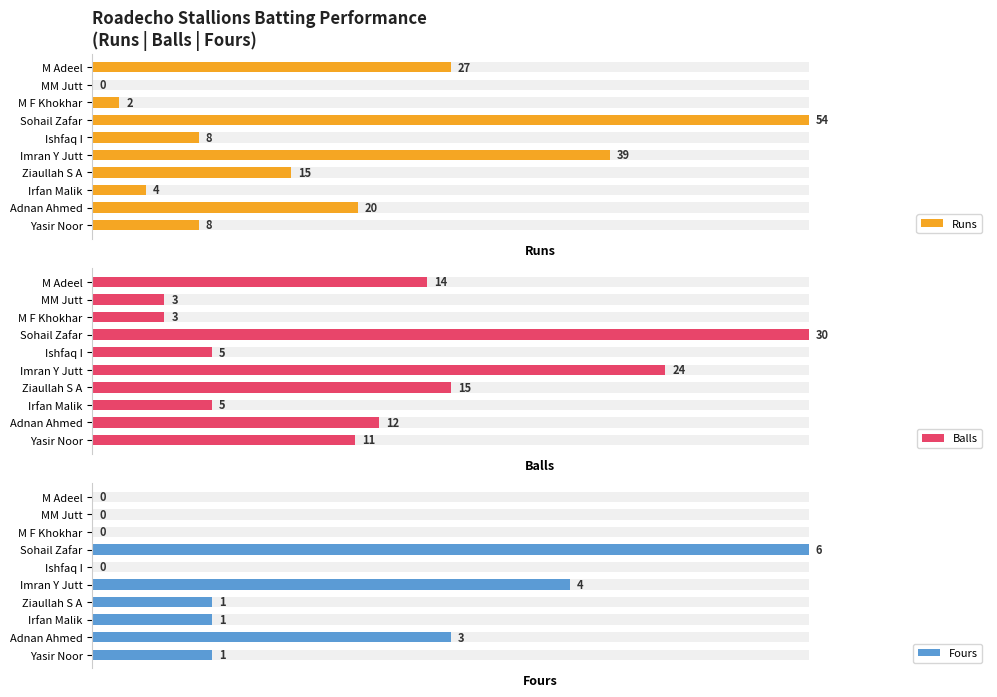

What is the sum of all Fours values?

16